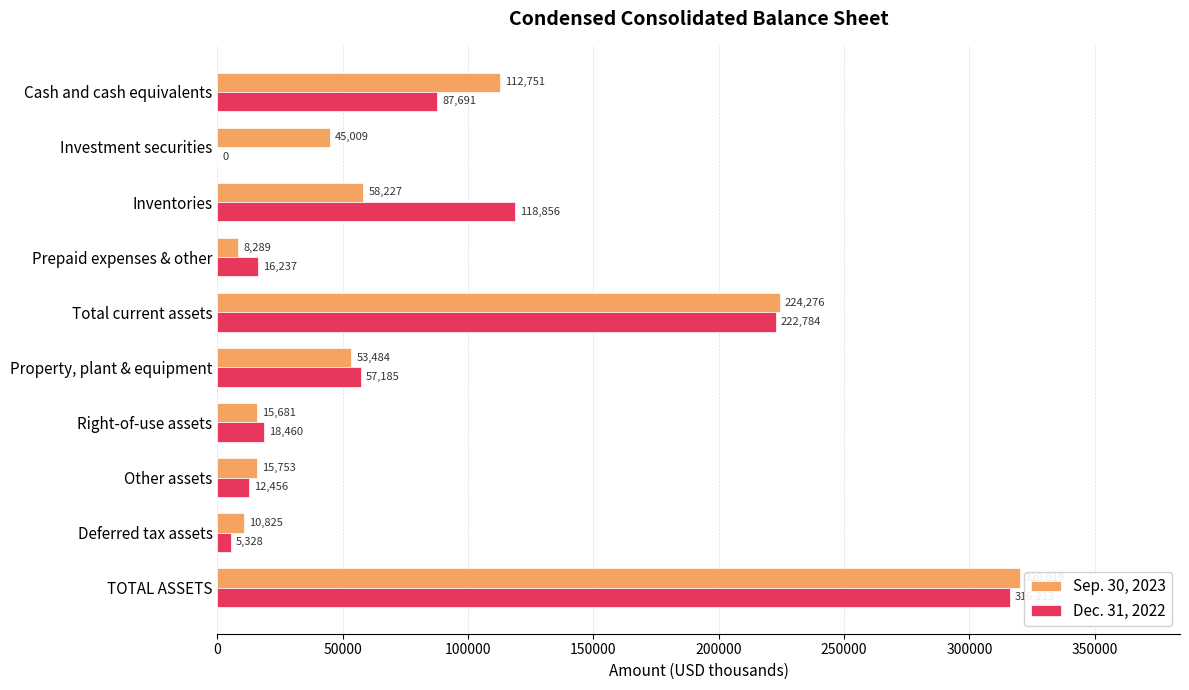

How many categories are shown in the chart?

10